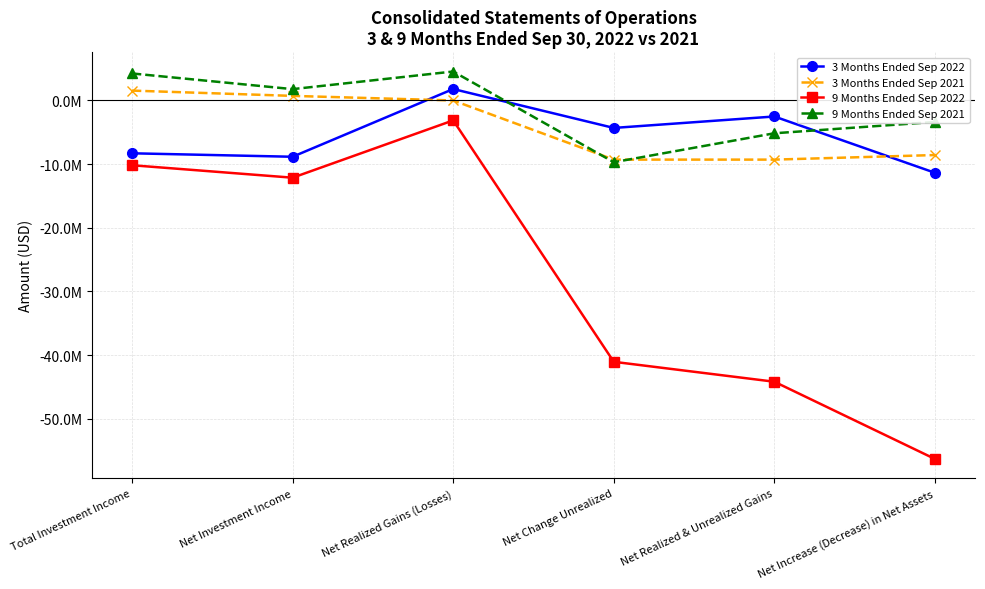

What are all the series names shown in the legend?

3 Months Ended Sep 2022, 3 Months Ended Sep 2021, 9 Months Ended Sep 2022, 9 Months Ended Sep 2021